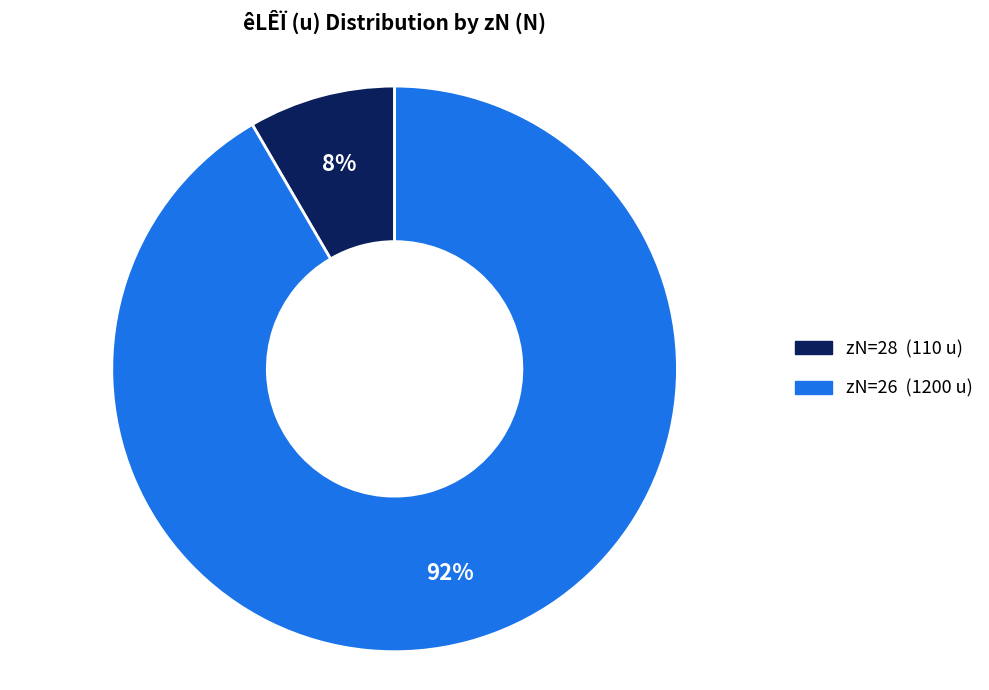

Does any single category account for the majority?

Yes